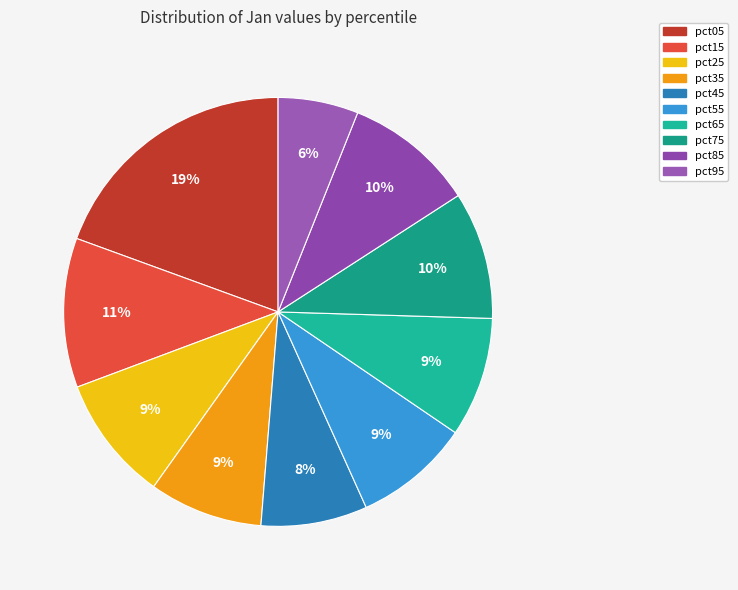

Which category has the smallest portion of the pie?

pct95